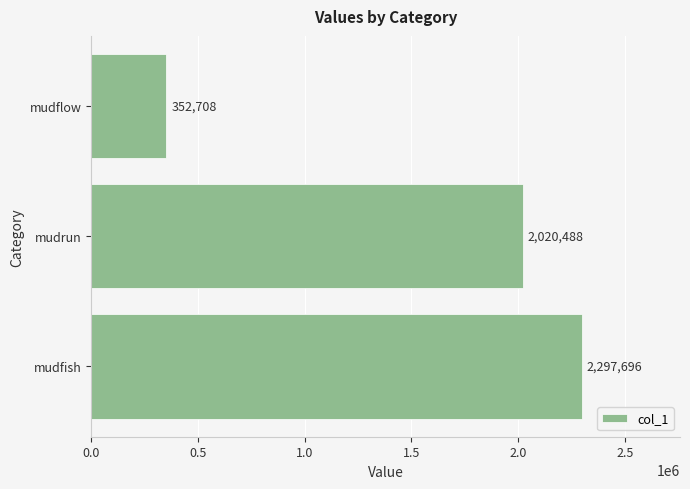

Reading top to bottom, extract all data points from this chart.

mudflow=352708	mudrun=2020488	mudfish=2297696